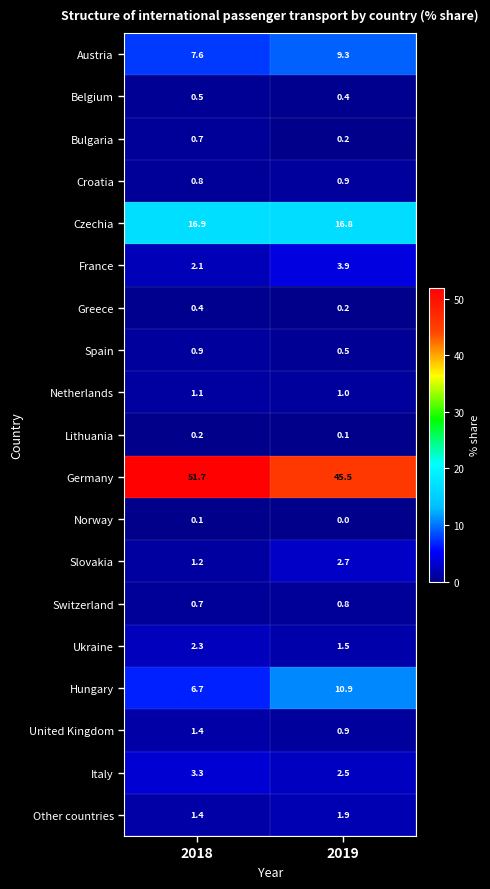

Which series changed the most between 2018 and 2019?

Germany